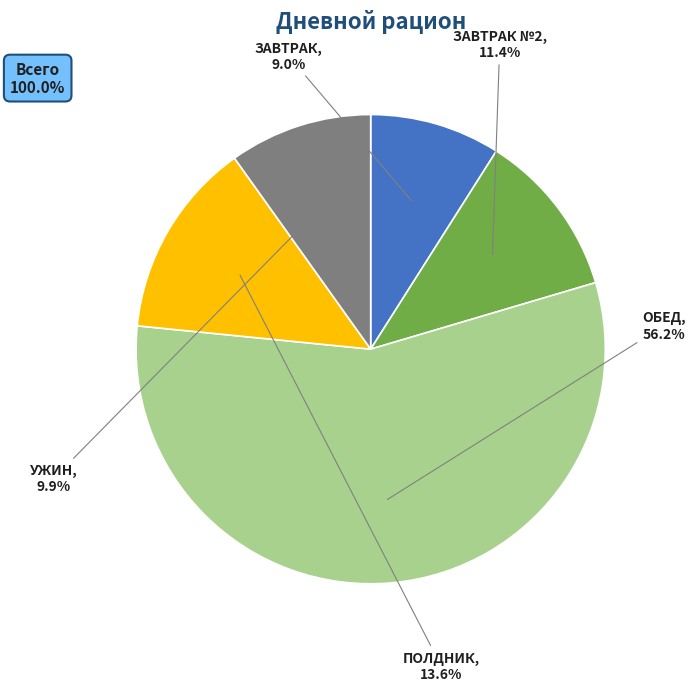

What percentage is the ЗАВТРАК slice, to the nearest percent?

9%